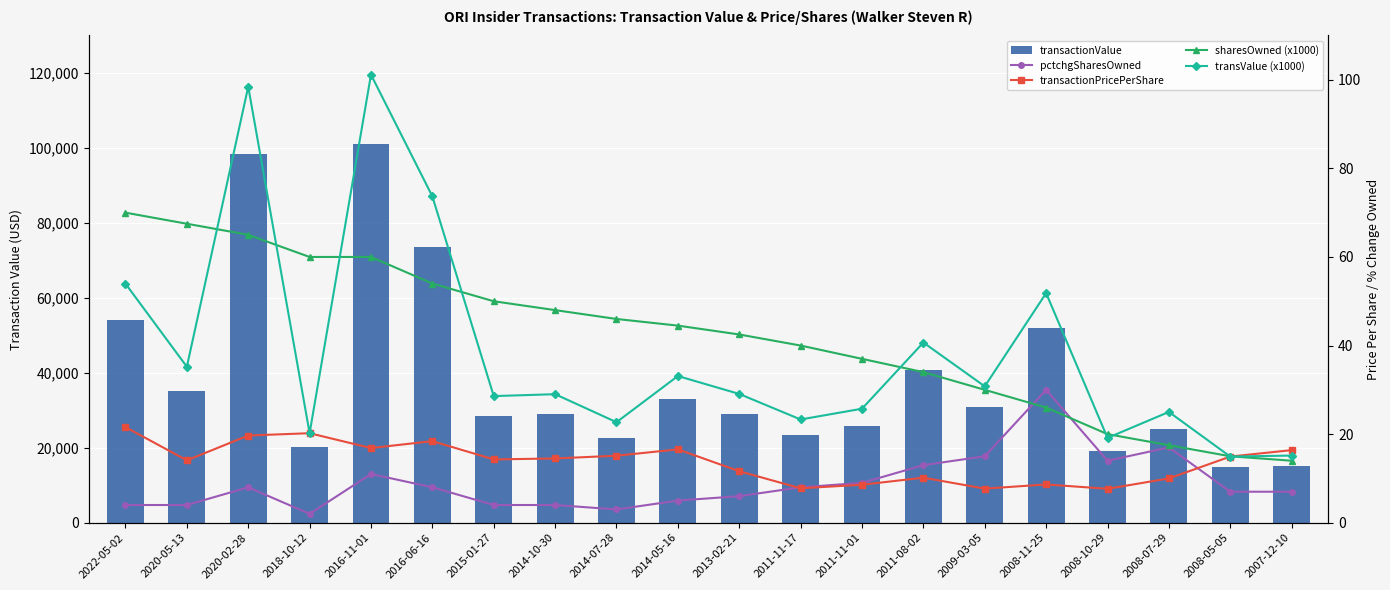

What is the minimum value for pctchgSharesOwned?

2.0